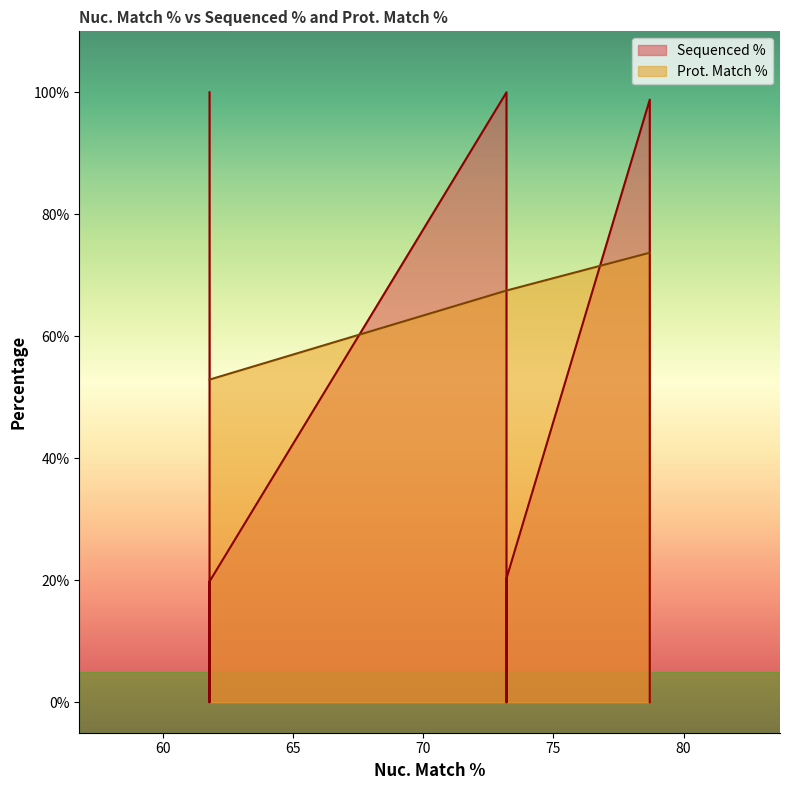

Between 73.2 and 73.2, which is larger?

73.2